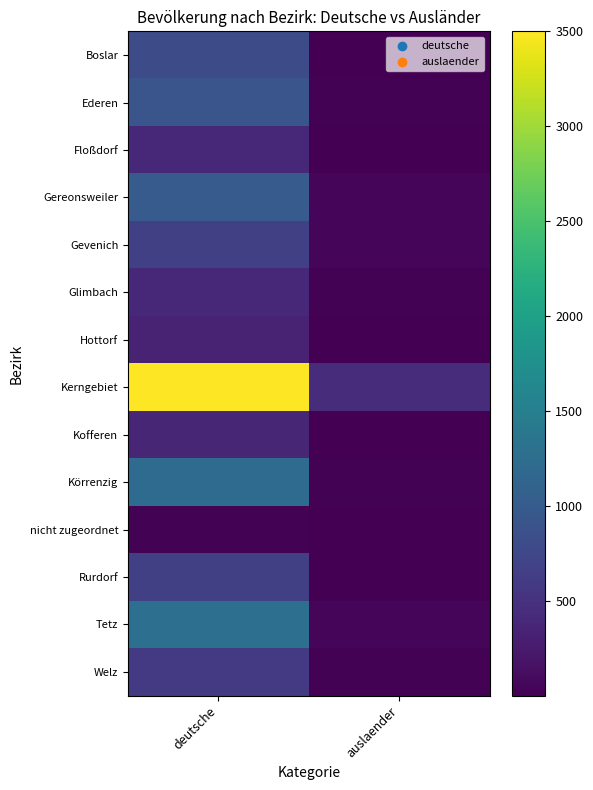

List the series in order of their peak value, lowest first.

nicht zugeordnet, Hottorf, Kofferen, Glimbach, Floßdorf, Welz, Gevenich, Rurdorf, Boslar, Ederen, Gereonsweiler, Körrenzig, Tetz, Kerngebiet